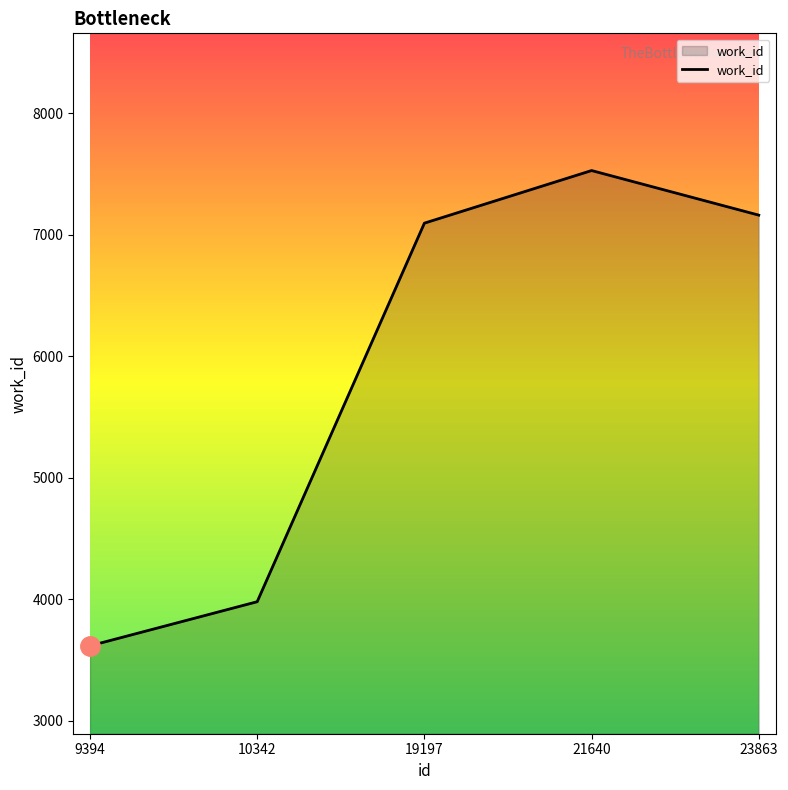

Count the number of categories in the chart.

5